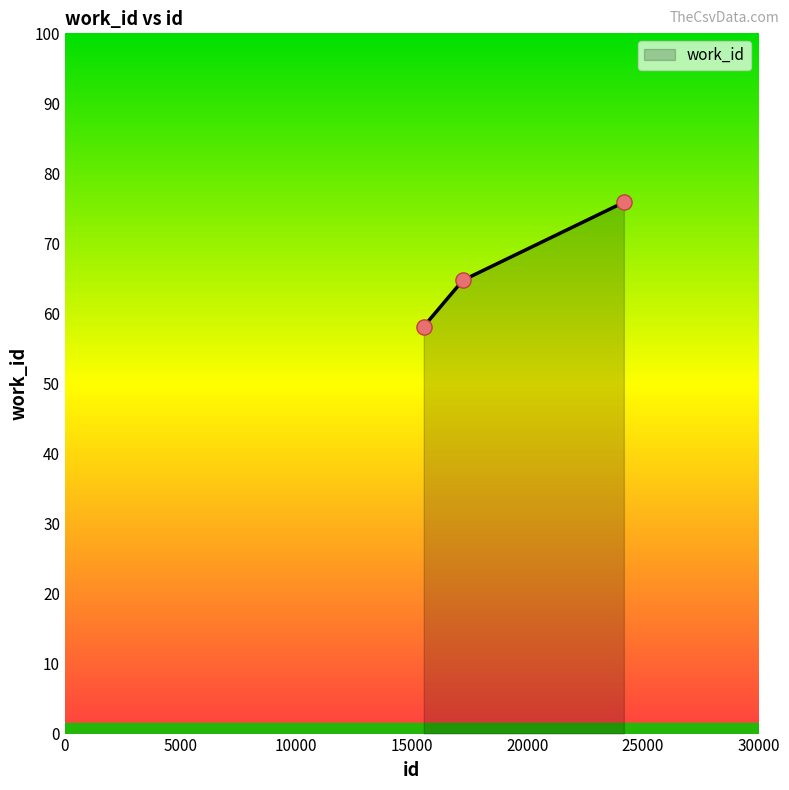

Is this an area chart (filled region under the line)?

Yes